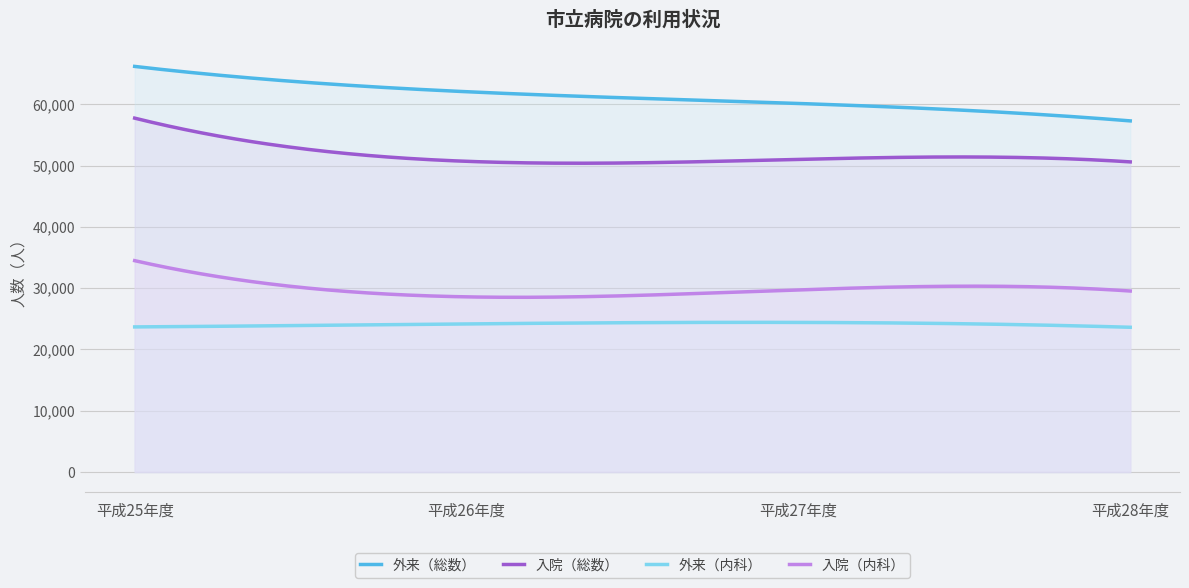

True or false: 入院（内科） and 入院（総数） intersect in this chart.

False